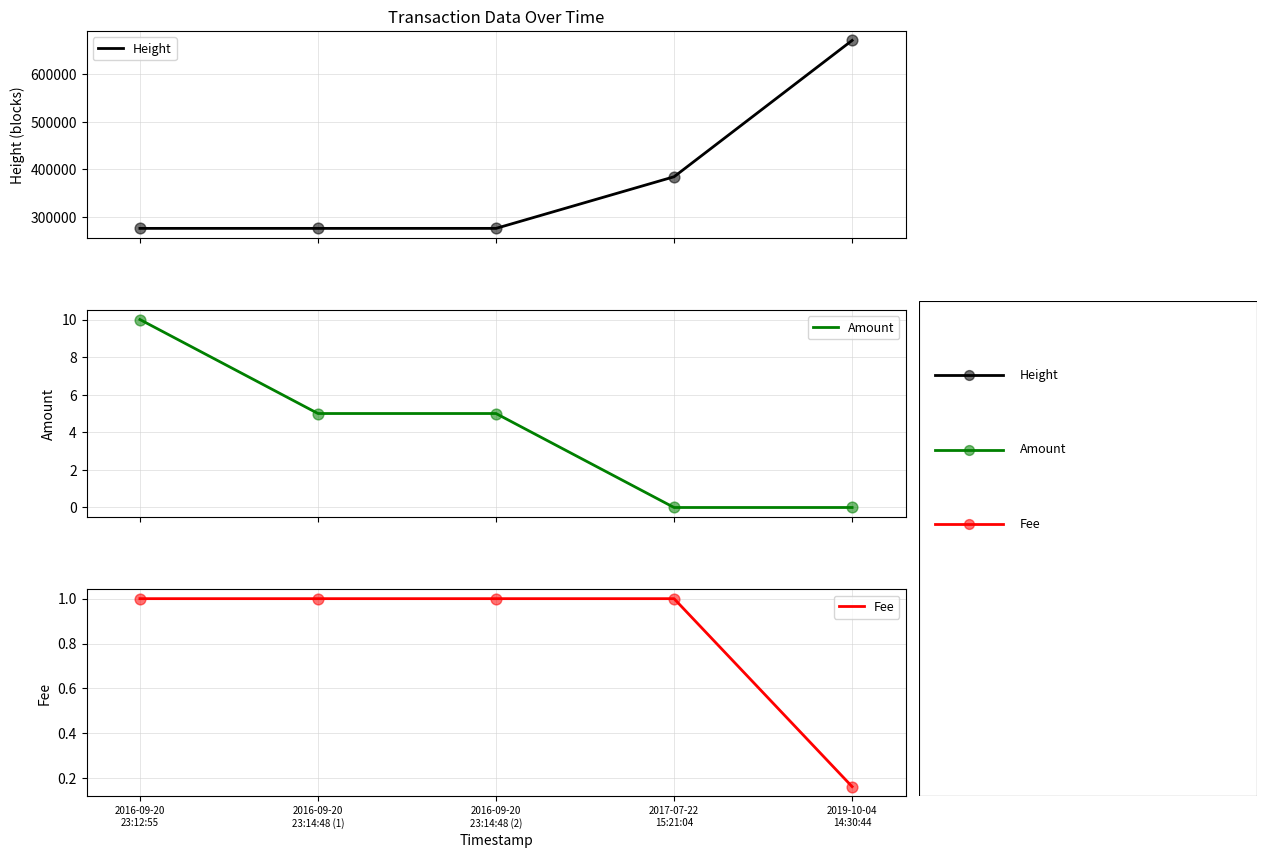

Which series has the widest spread of Y values?

Height